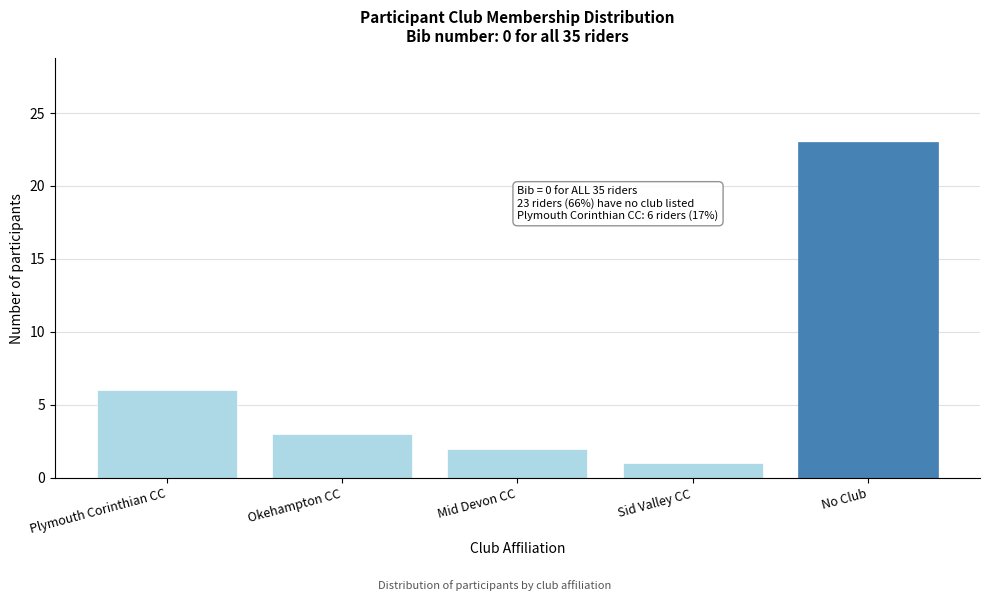

Reading left to right, what are all the values shown in this chart?

6	3	2	1	23